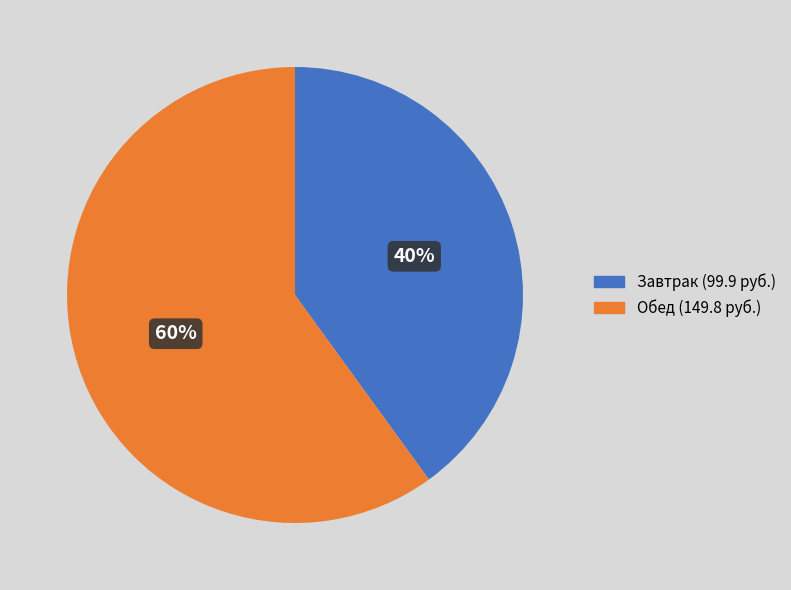

Does Завтрак represent more than half of the total?

No